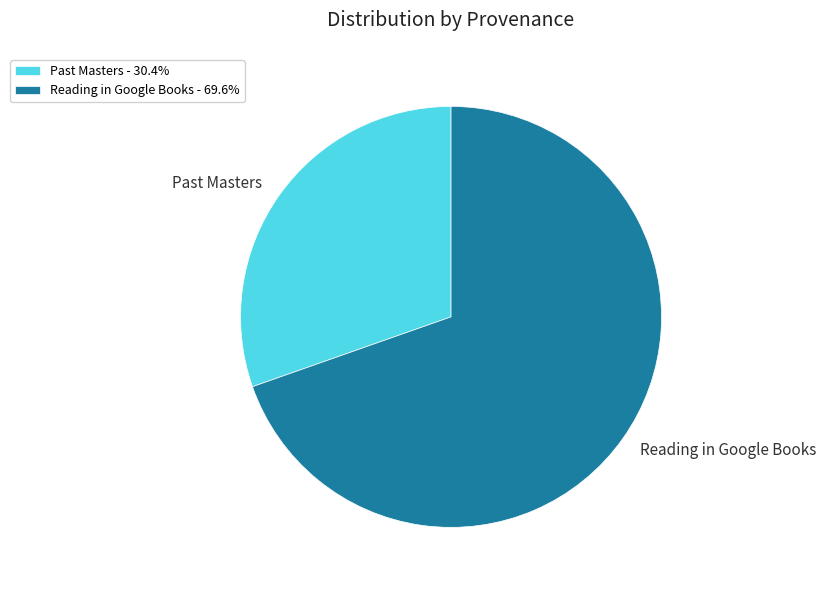

Does Past Masters account for over 50% of the chart?

No